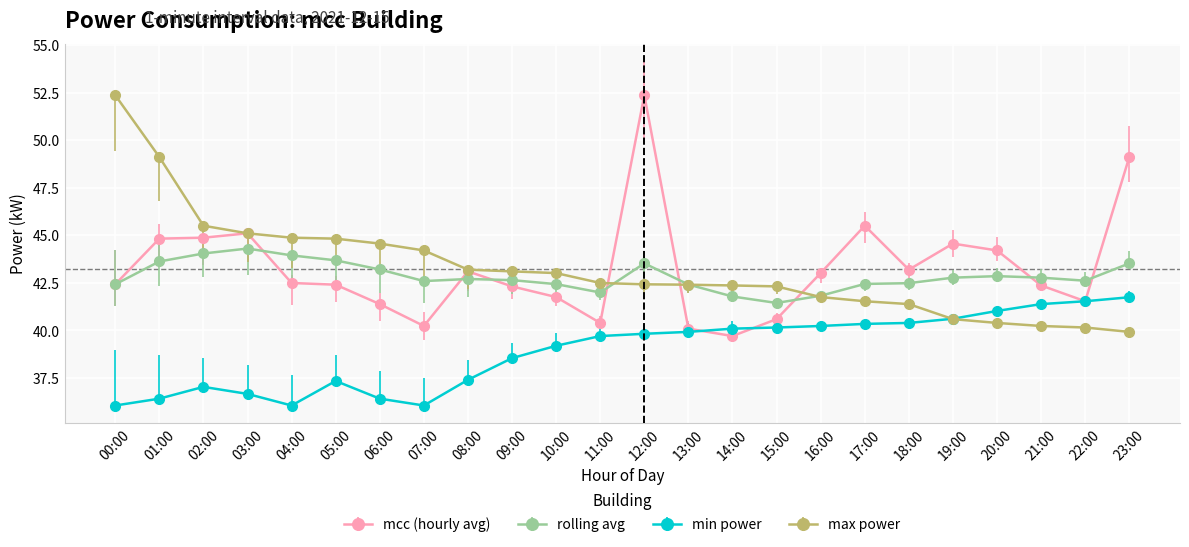

What is the minimum value for max power?

39.9